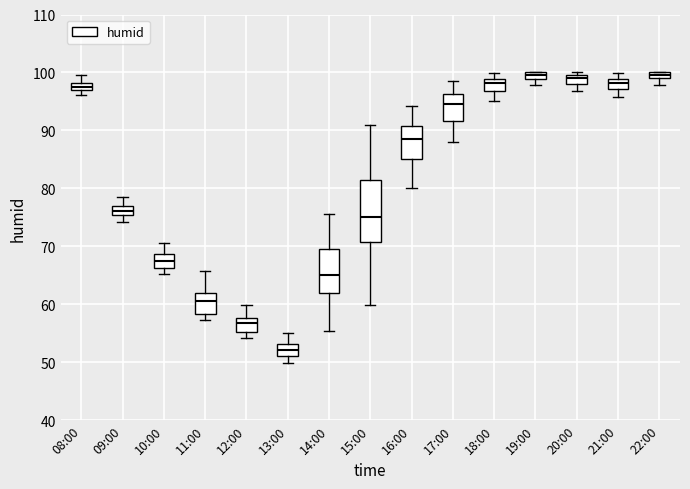

Which box is the tallest, from its lower edge to its upper edge?

15:00